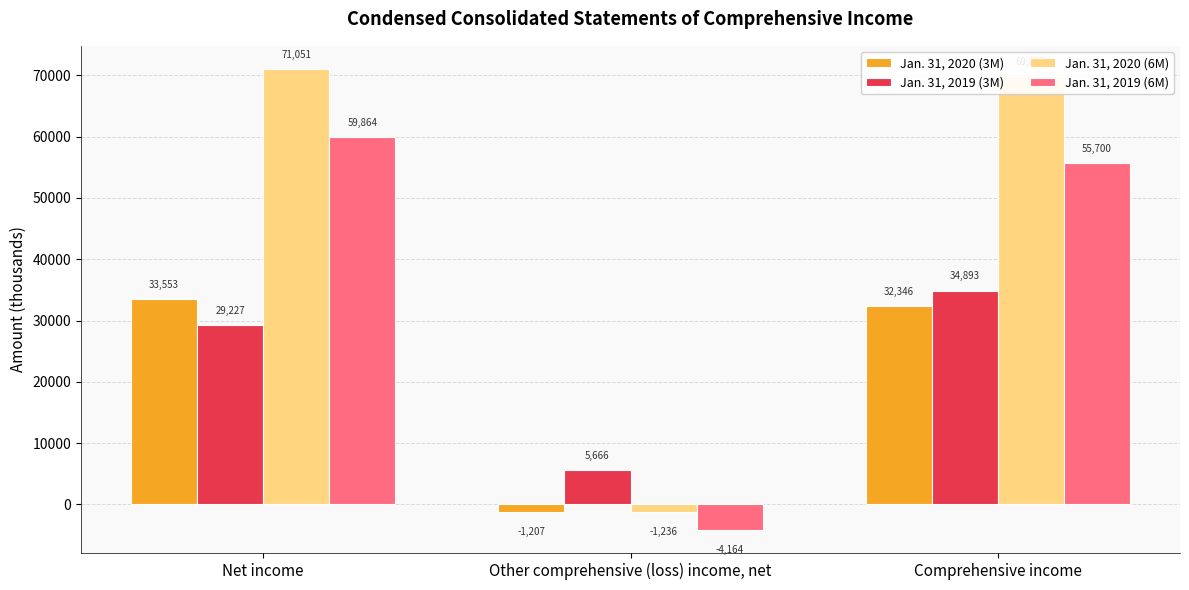

At which label is Jan. 31, 2019 (6M) closest to 27850?

Comprehensive income